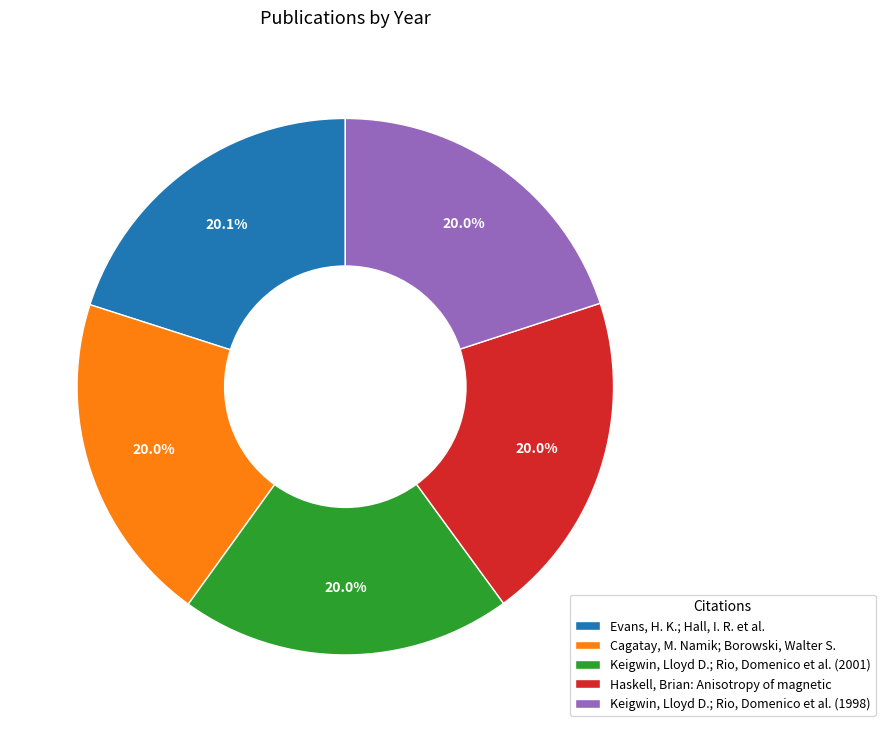

Do Evans, H. K.; Hall, I. R. et al. and Haskell, Brian: Anisotropy of magnetic together represent more than half of the pie?

No